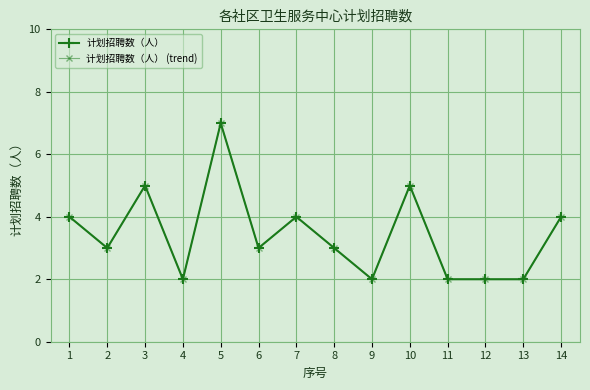

Does the chart have visible grid lines?

Yes